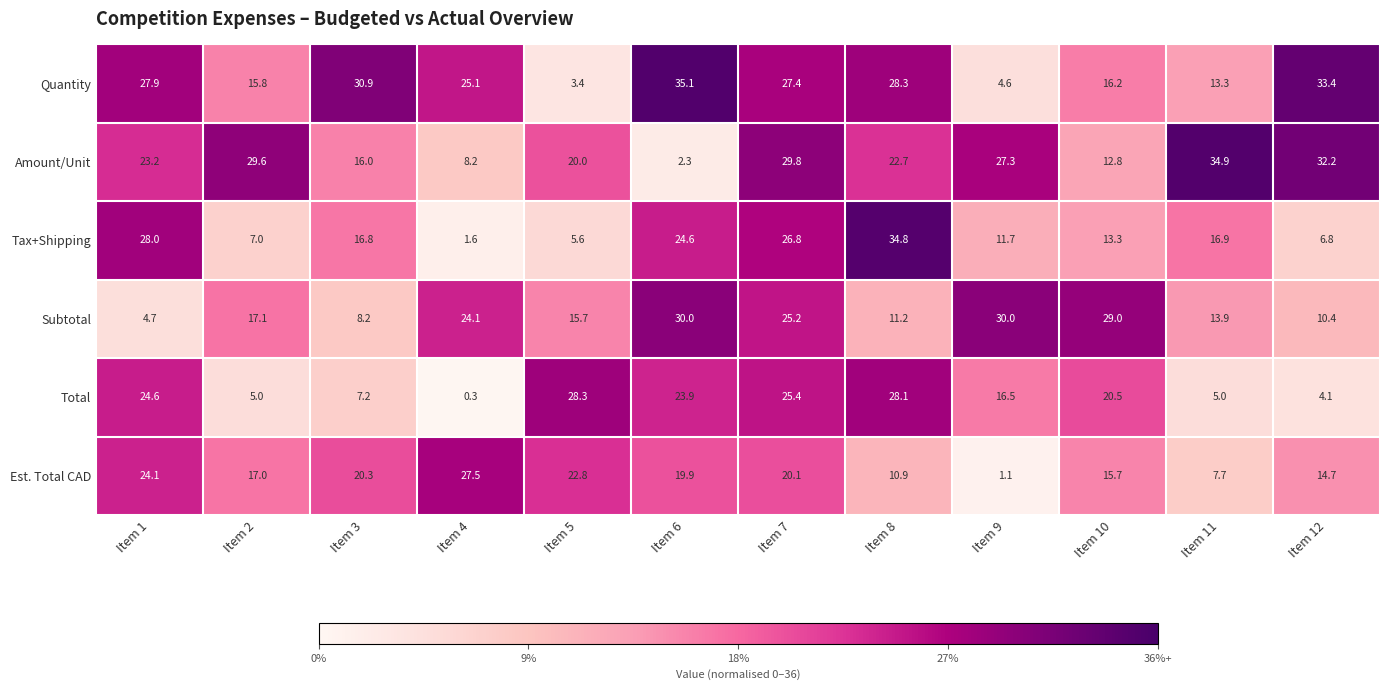

What is the sum of all Est. Total CAD values?

201.8